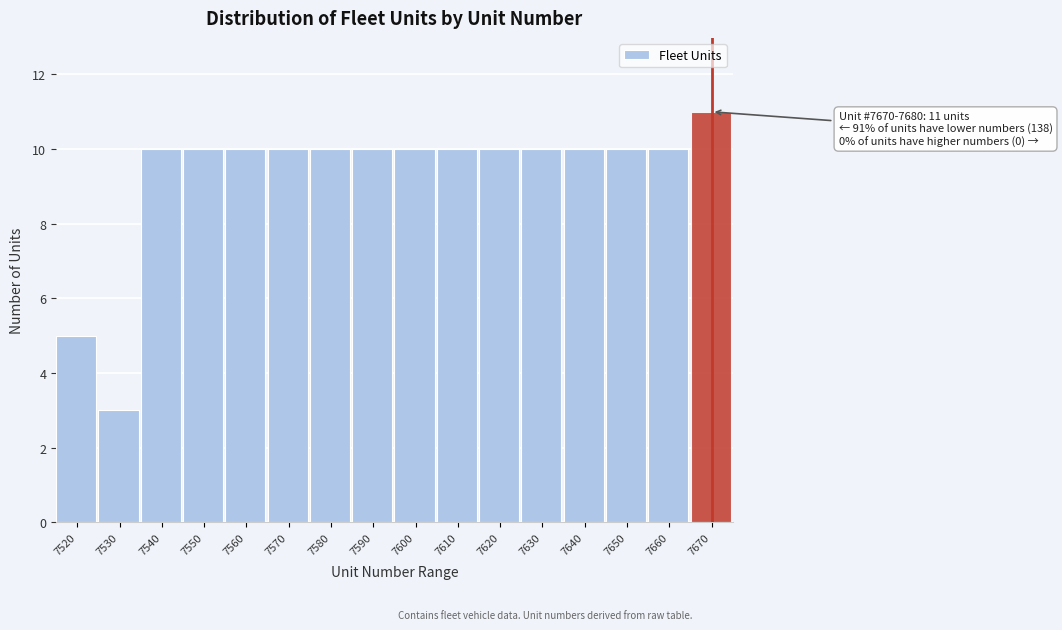

Reading right to left, list all the values displayed in this chart.

11	10	10	10	10	10	10	10	10	10	10	10	10	10	3	5